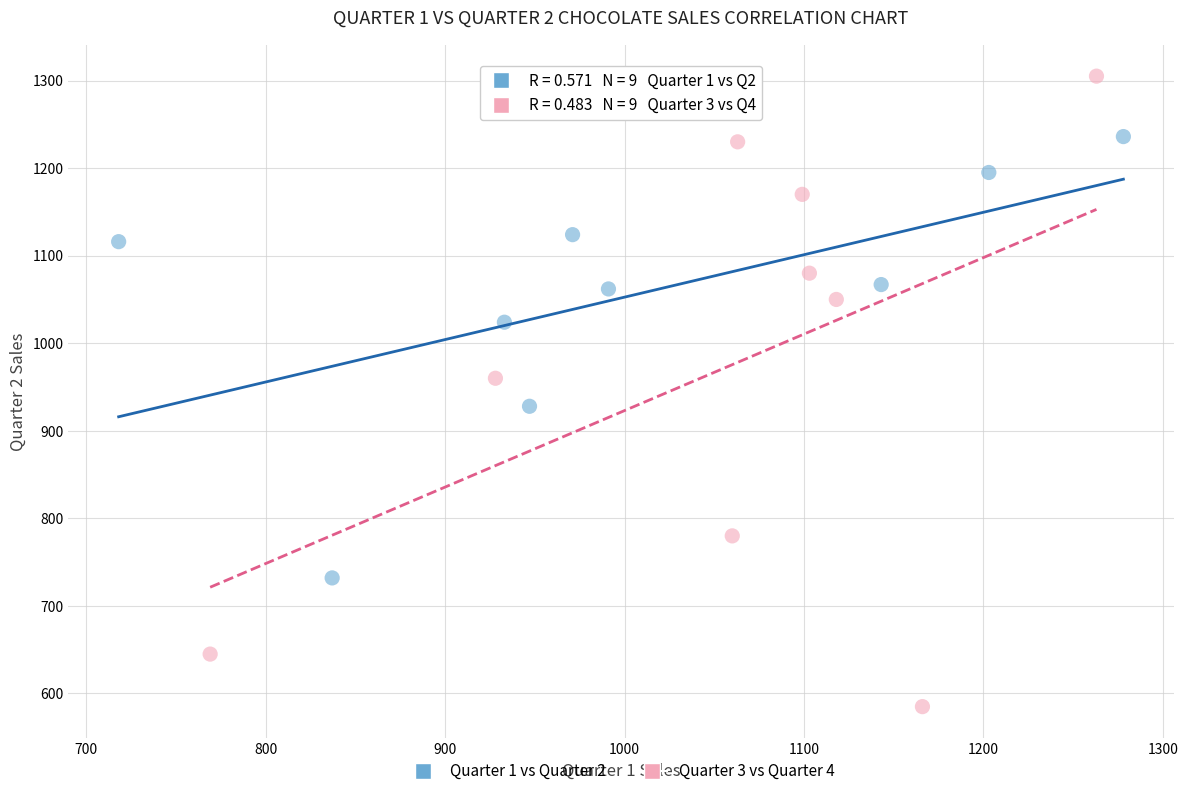

Which series has the largest Y range (max minus min)?

Quarter 3 vs Quarter 4